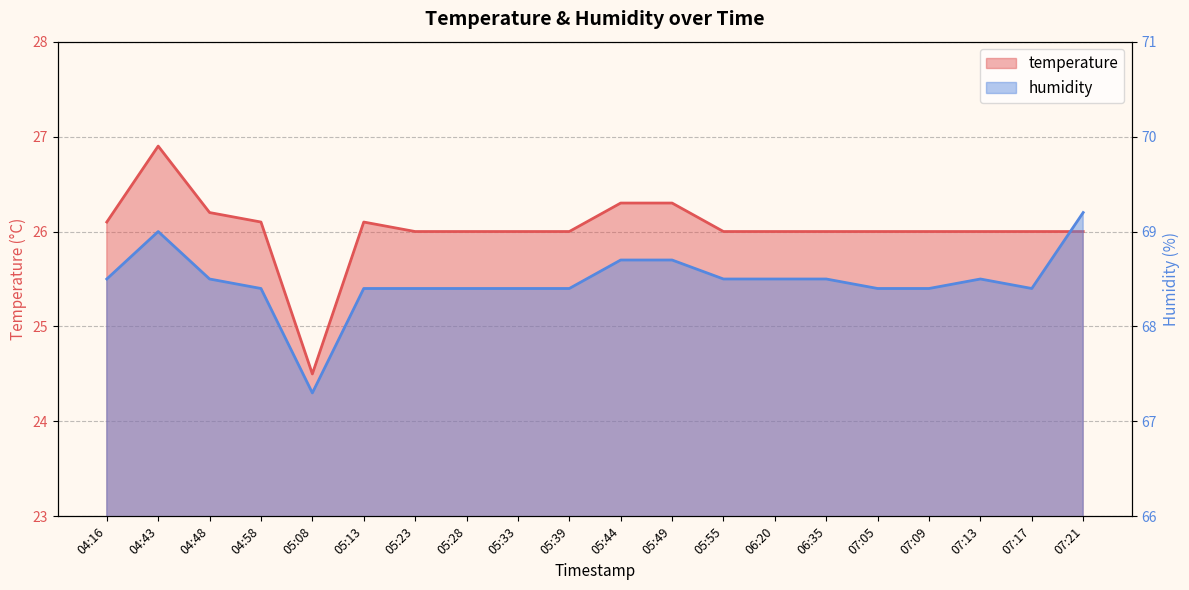

List the series in order of their peak value, lowest first.

temperature, humidity